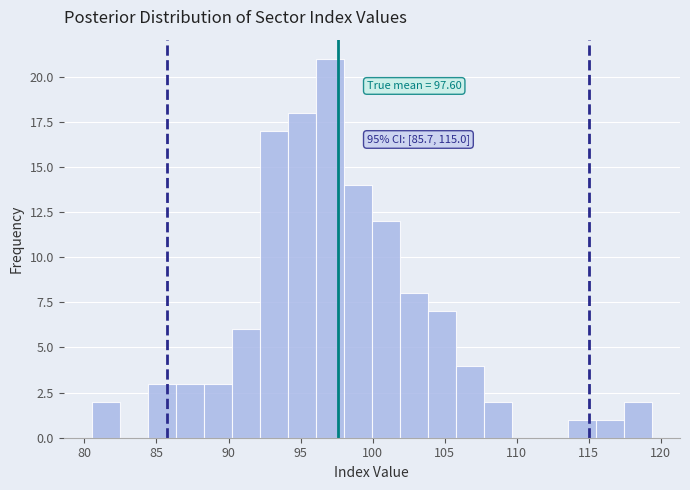

Around what value on the x-axis is the tallest bar? Give the approximate position of its centre, as read against the axis.

97.0